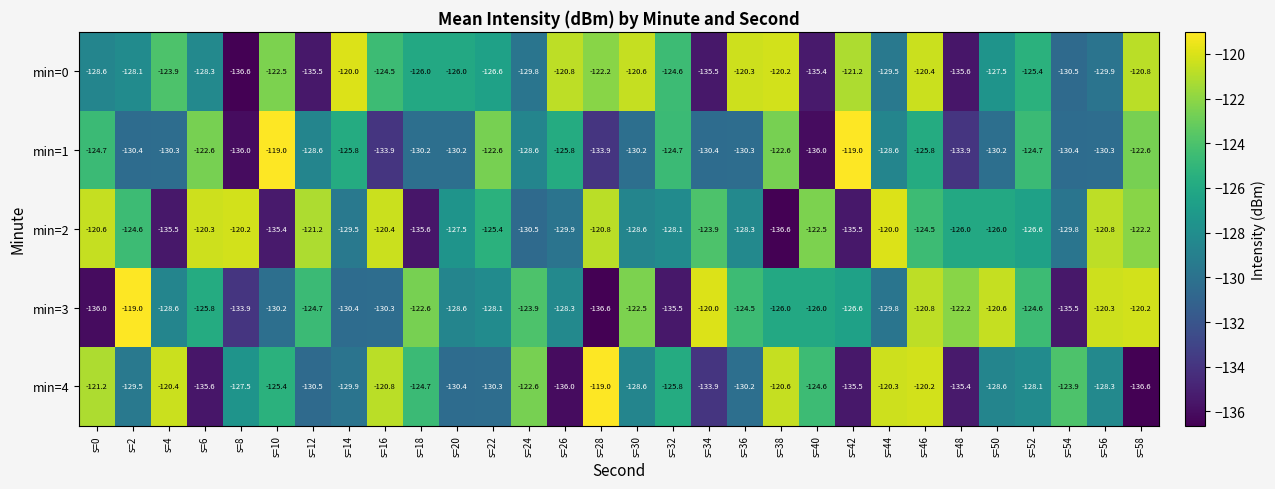

Count the number of data series in this chart.

5